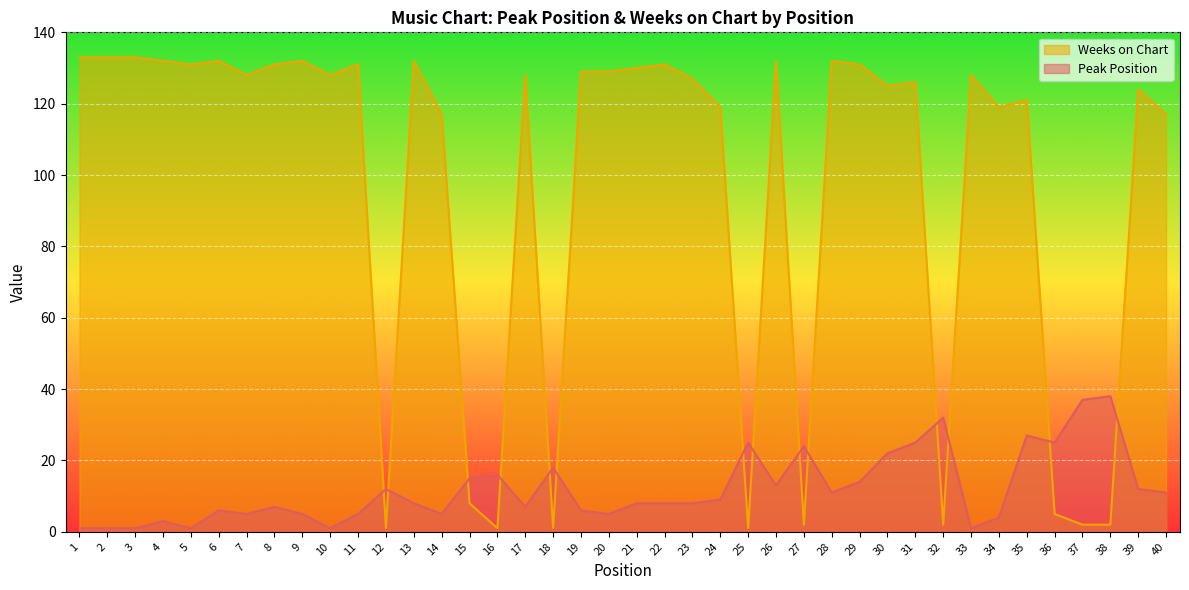

What is the approximate value of Peak Position at 18, to the nearest 5?

20